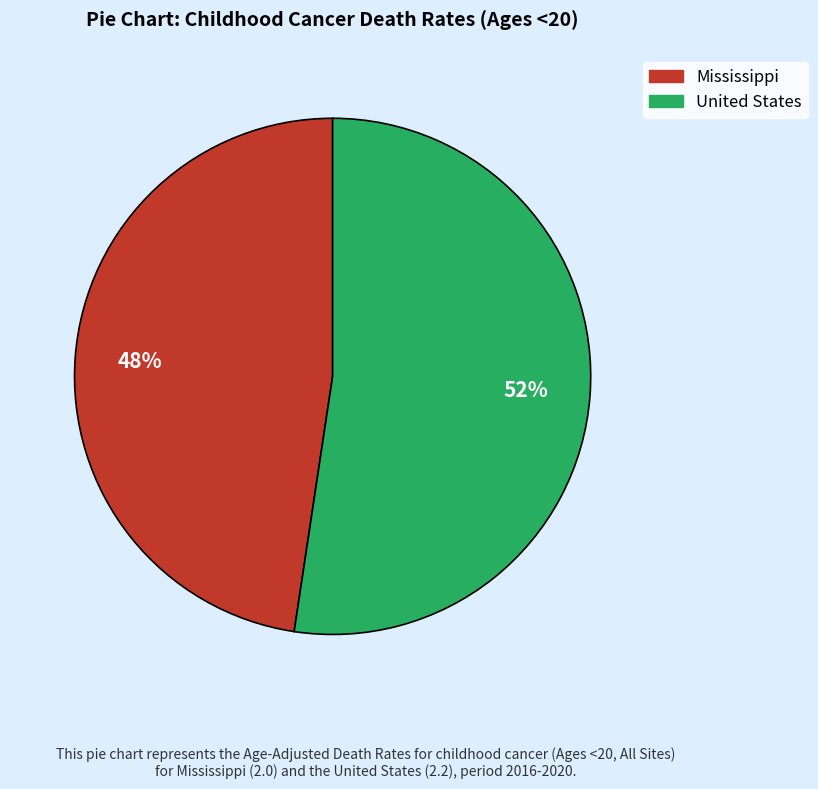

To the nearest percent, what is the average slice percentage?

50%